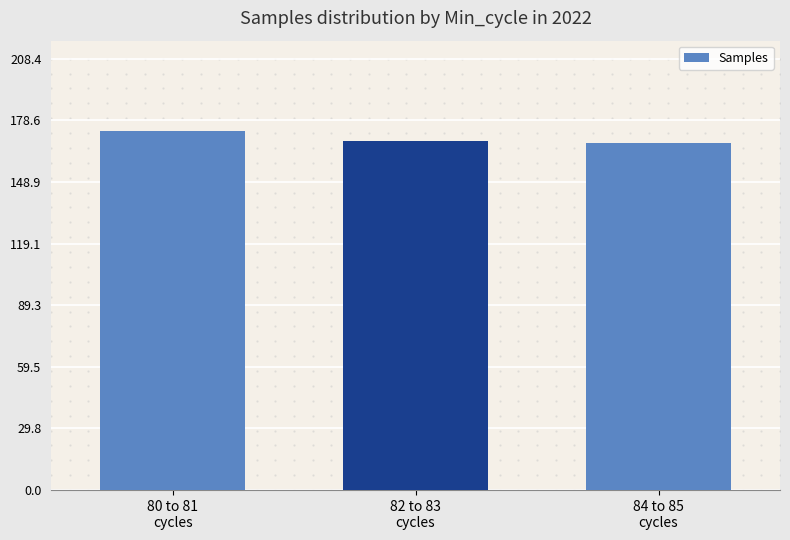

Does the chart contain stacked bars?

No